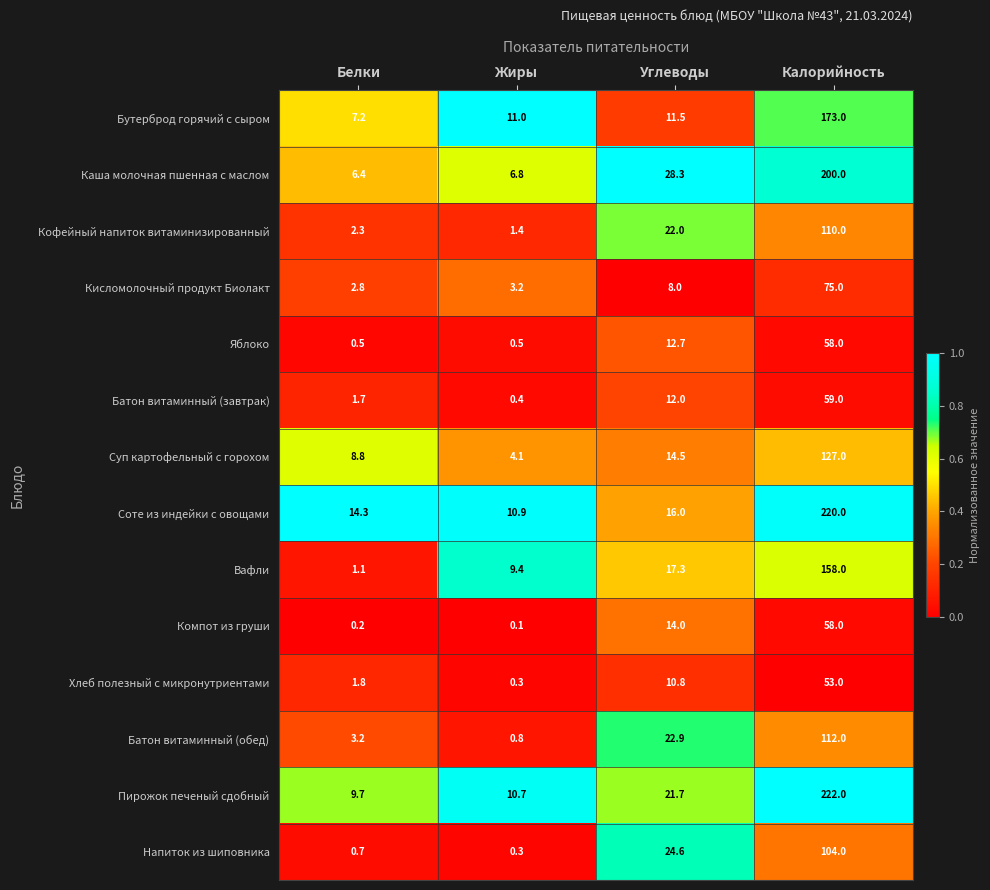

Which series has the widest spread of values?

Пирожок печеный сдобный